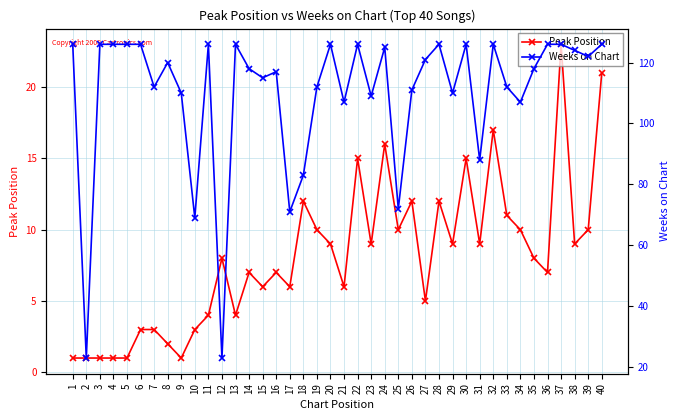

What is the difference between the highest and lowest values at 18?

71